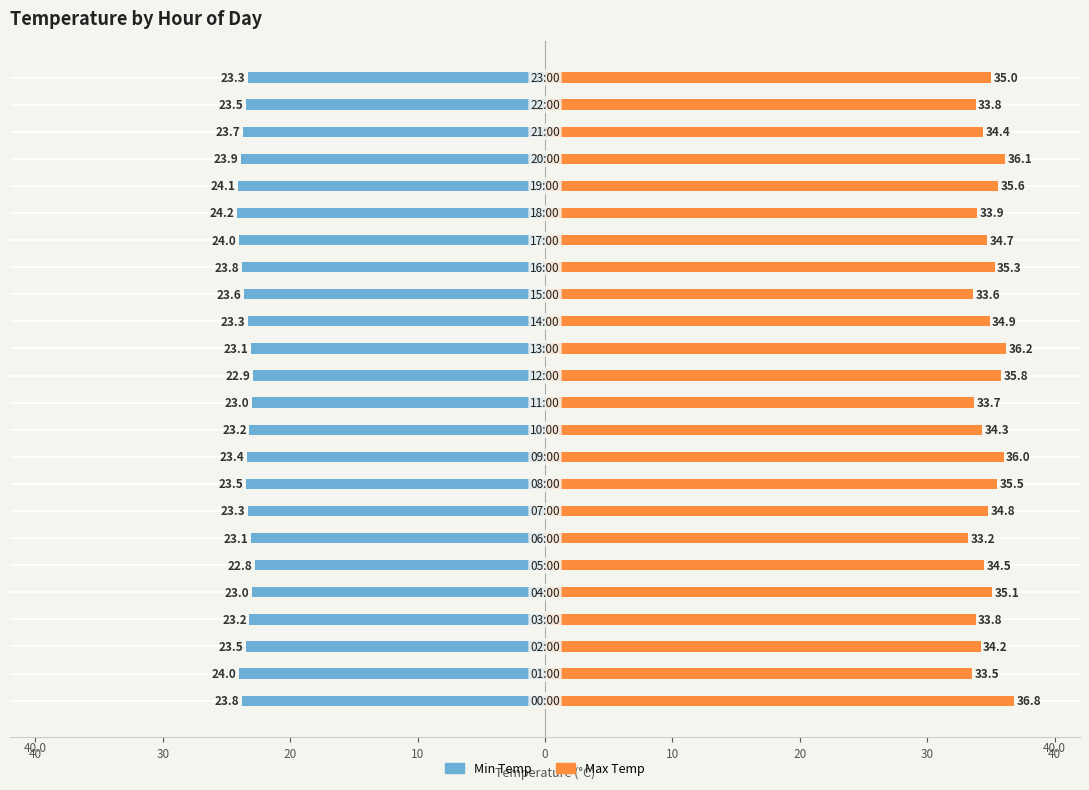

Reading left to right, list all the values displayed in this chart.

Min Temp: -23.8	-24.0	-23.5	-23.2	-23.0	-22.8	-23.1	-23.3	-23.5	-23.4	-23.2	-23.0	-22.9	-23.1	-23.3	-23.6	-23.8	-24.0	-24.2	-24.1	-23.9	-23.7	-23.5	-23.3
Max Temp: 36.8	33.5	34.2	33.8	35.1	34.5	33.2	34.8	35.5	36.0	34.3	33.7	35.8	36.2	34.9	33.6	35.3	34.7	33.9	35.6	36.1	34.4	33.8	35.0